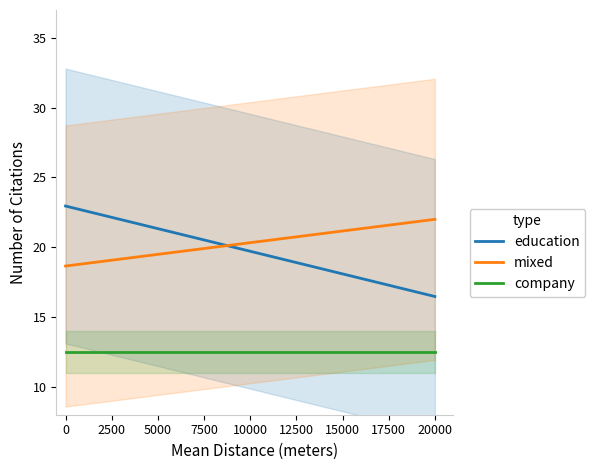

The mixed series shows 18.7 at 0. True or false?

True